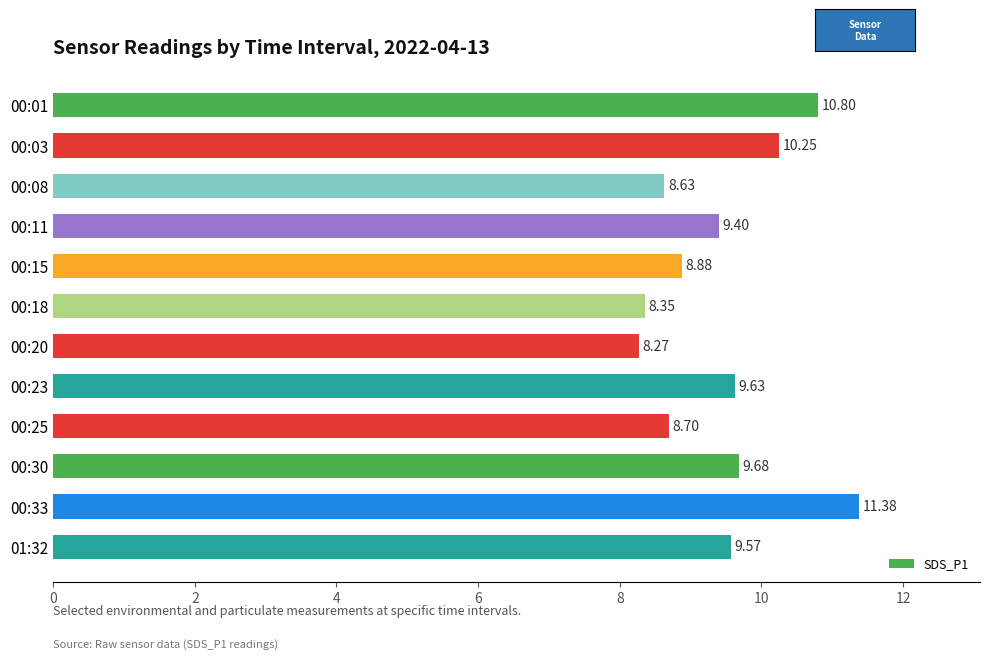

Approximately how many times larger is the value at 00:18 compared to 00:11?

0.9